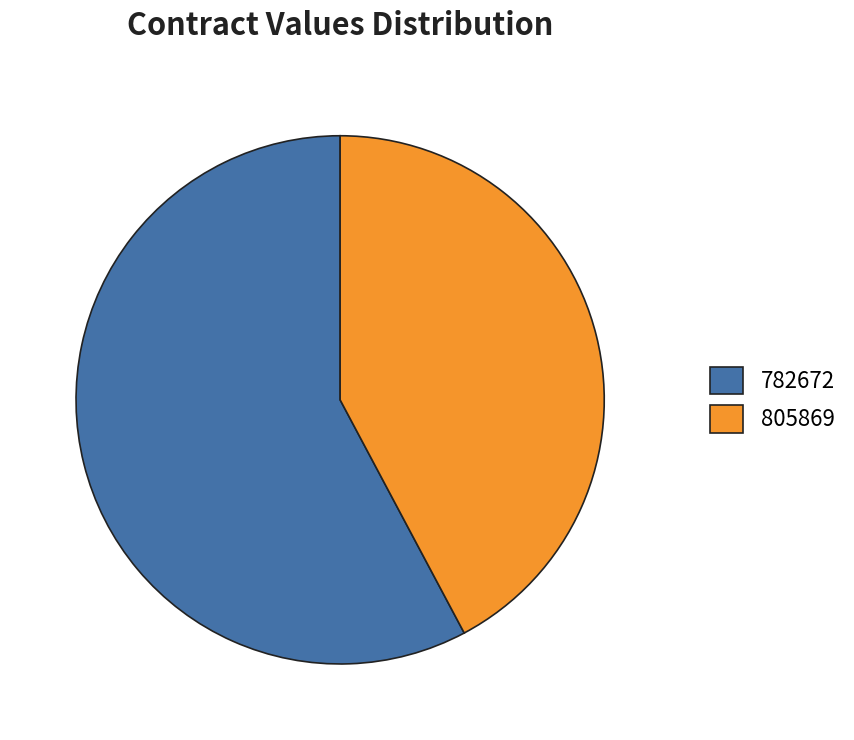

Rank the categories by value from lowest to highest.

805869, 782672